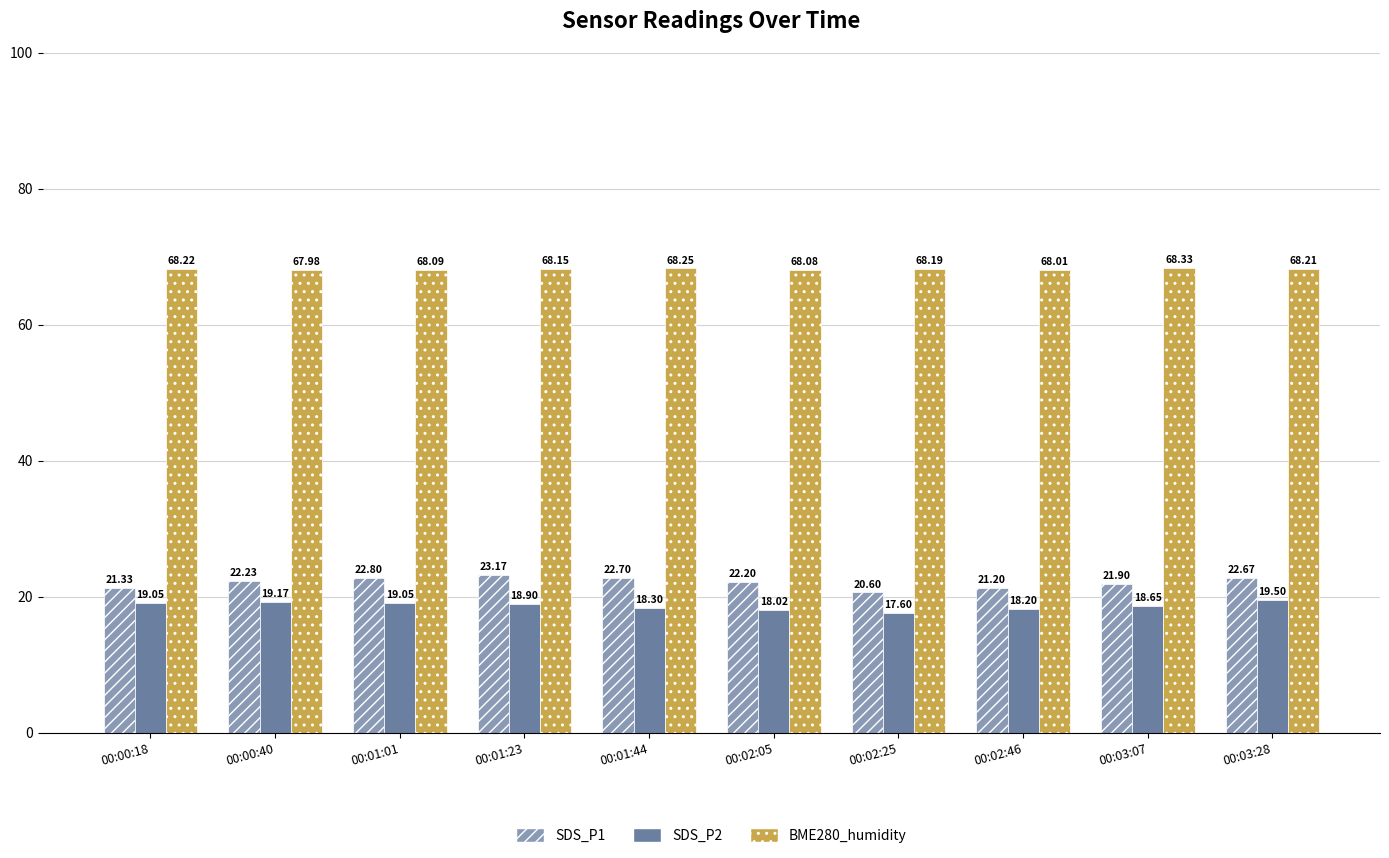

What is the minimum value shown in the chart?

17.6